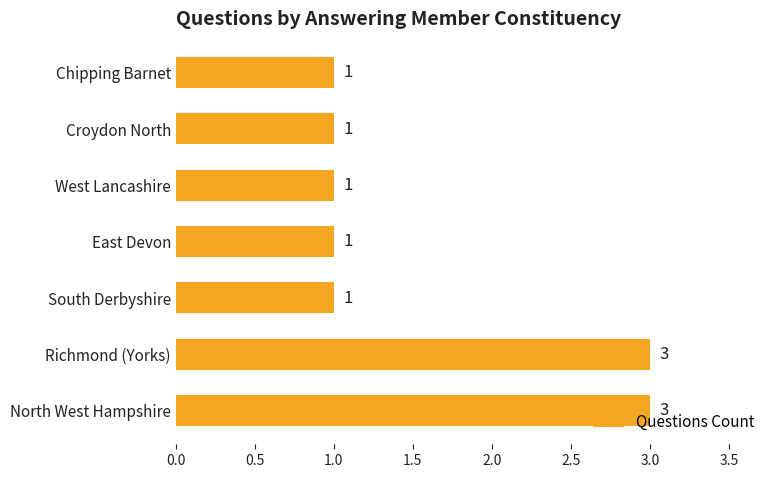

The chart shows a value of 1 at Richmond (Yorks). True or false?

False